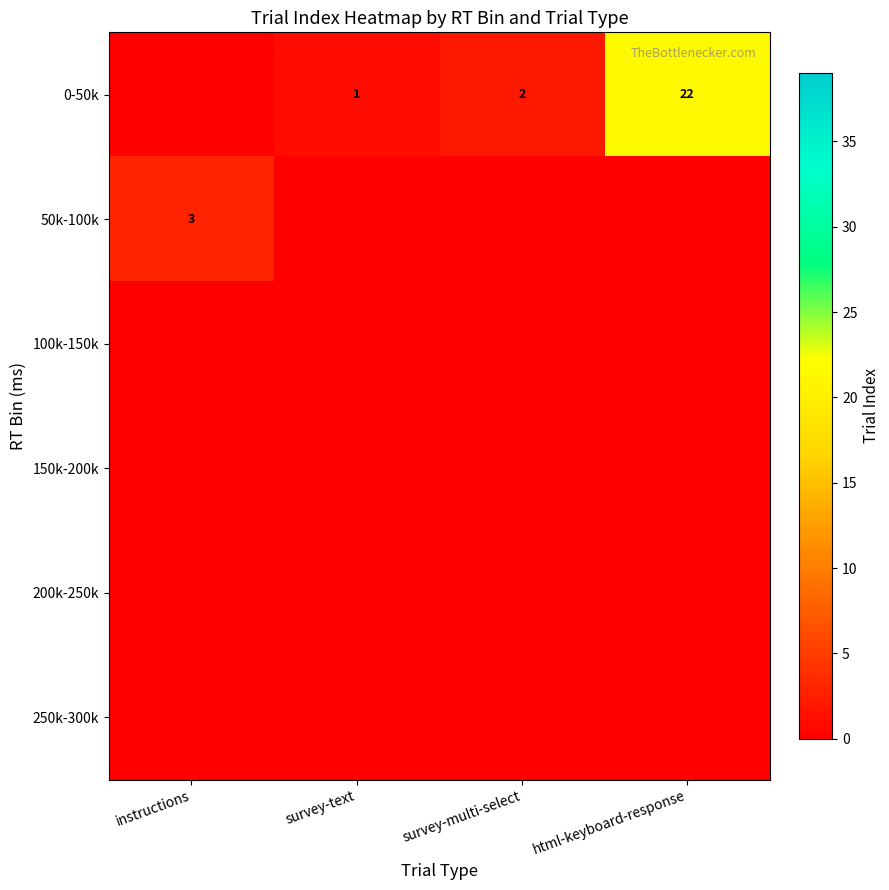

Is it true that 0-50k equals 2 at survey-multi-select?

True